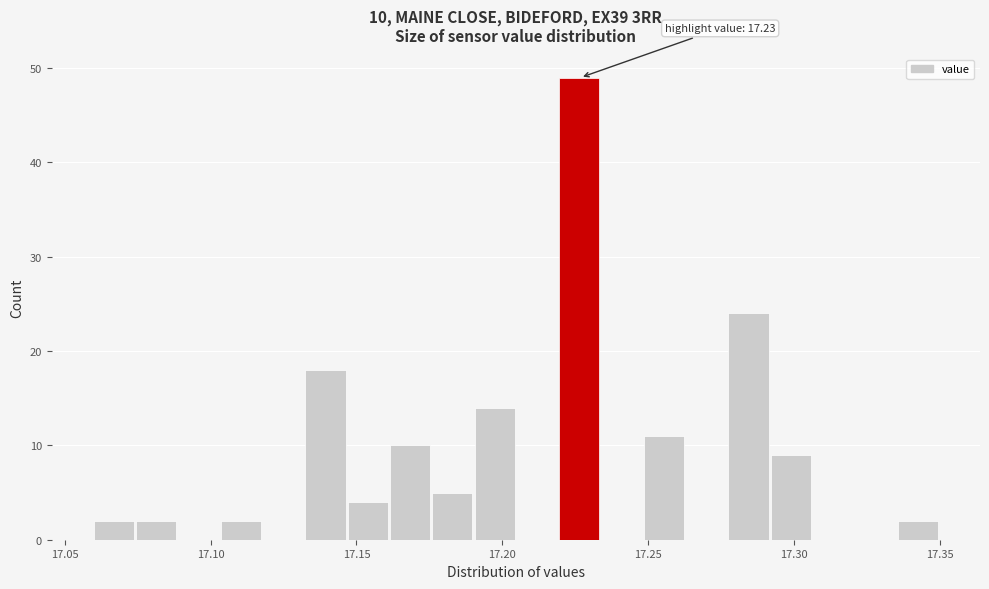

Around what value on the x-axis is the tallest bar? Give the approximate position of its centre, as read against the axis.

17.225